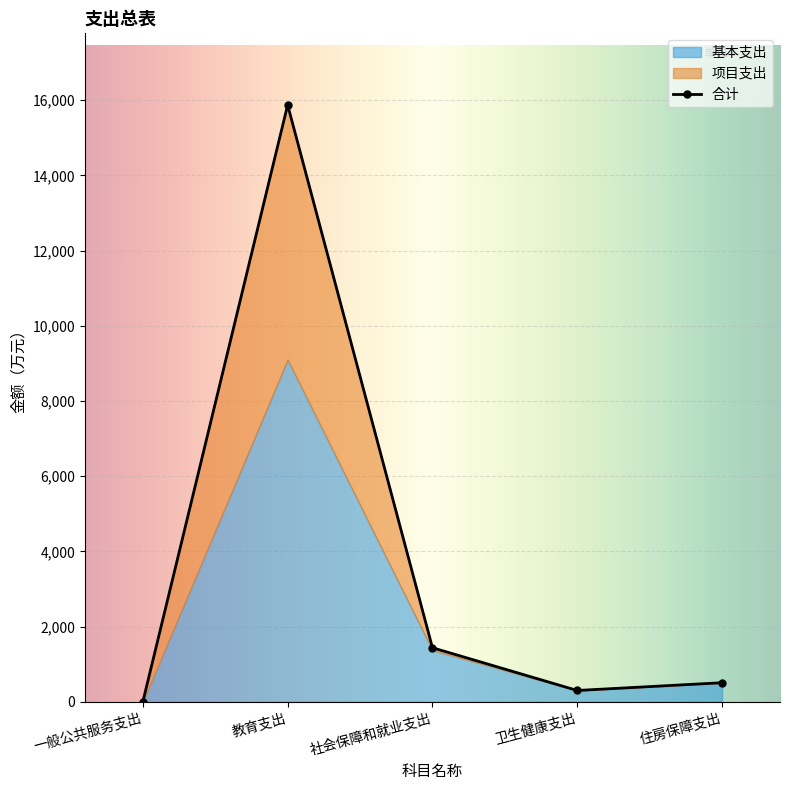

How many data points does each series have?

5